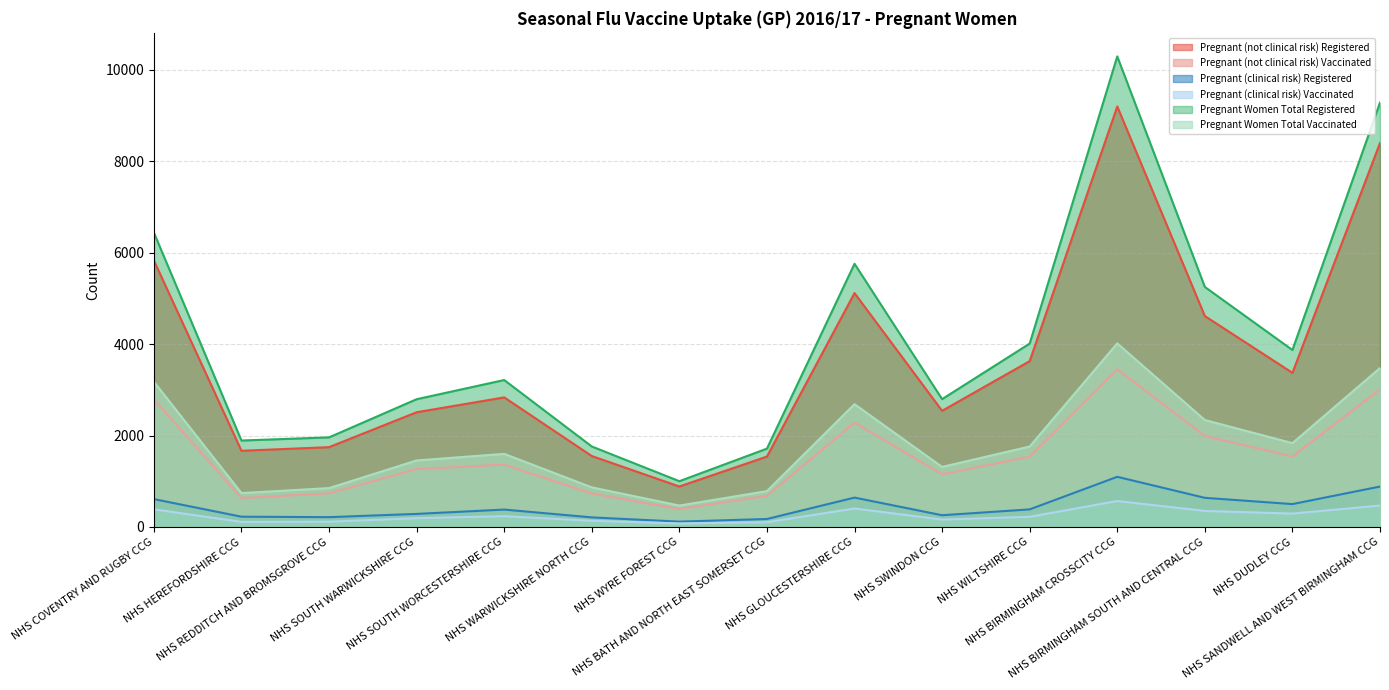

How many interior local valleys does the Pregnant (clinical risk) Vaccinated series have?

4